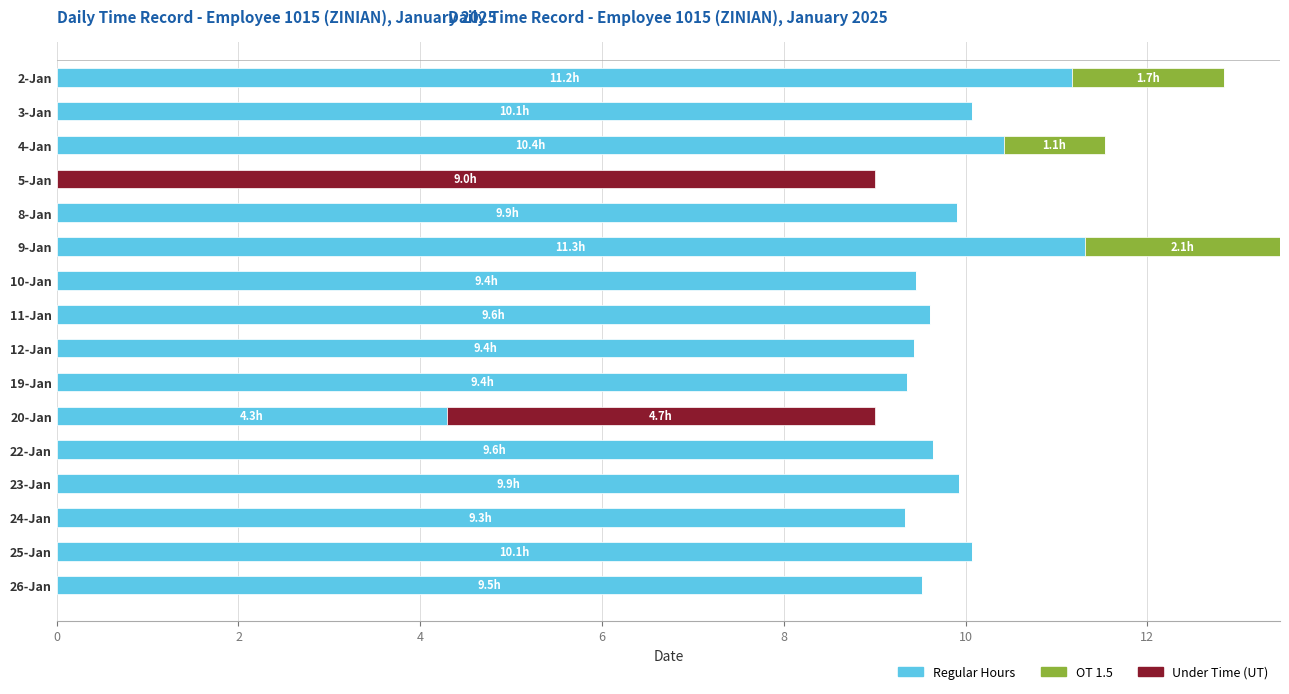

Count the number of categories in the chart.

16